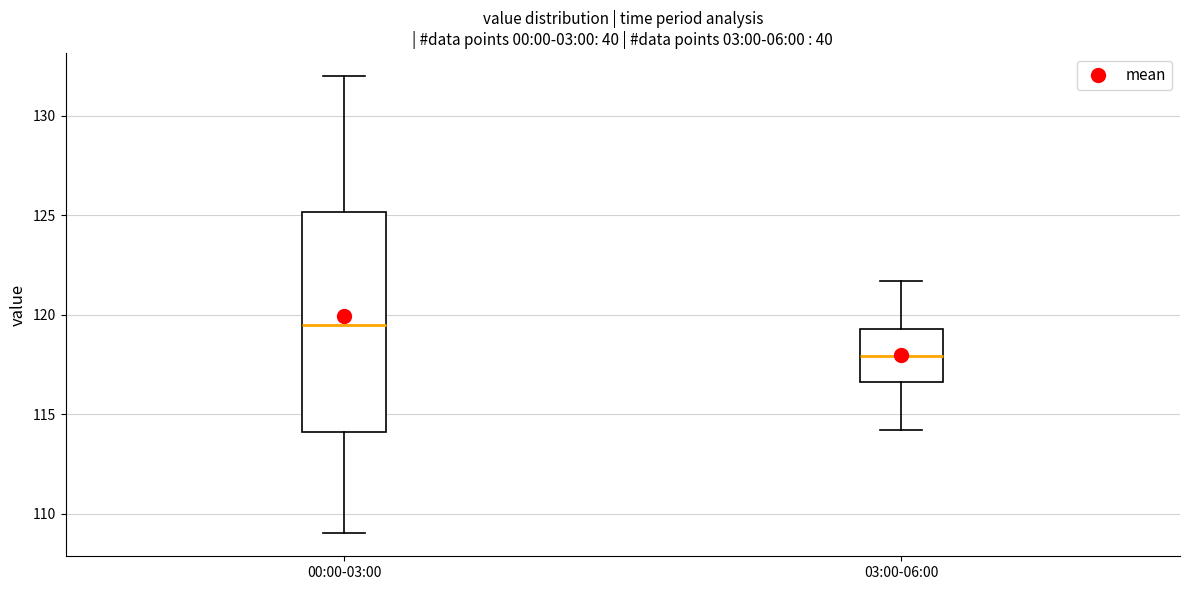

Comparing the boxes themselves (not the whiskers), which one is the tallest?

00:00-03:00